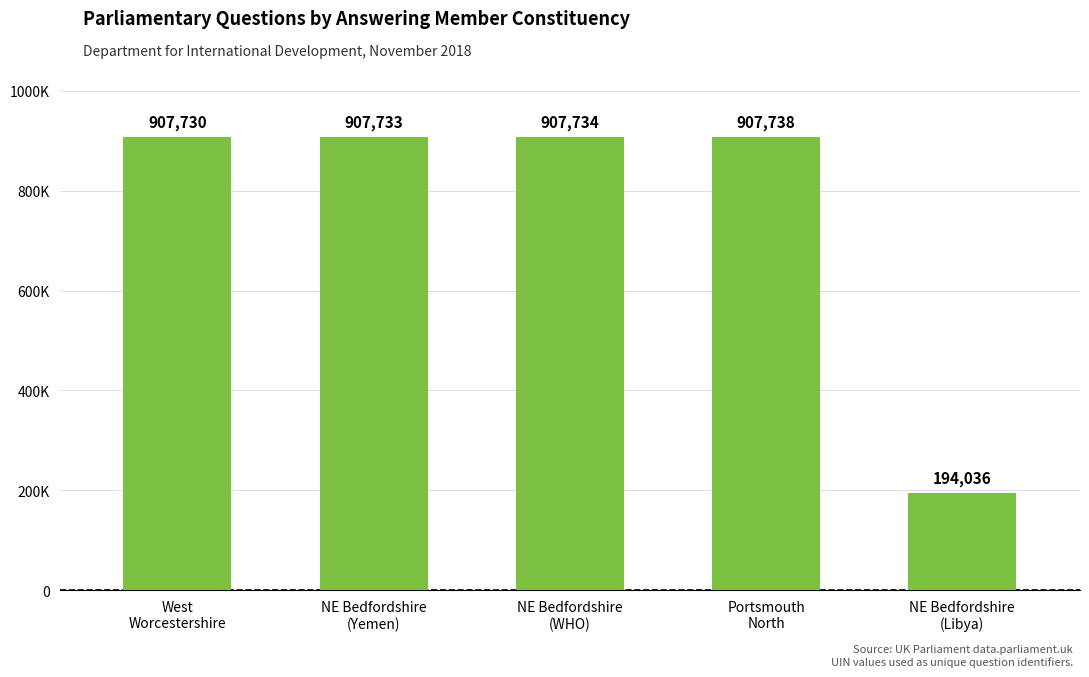

Does the chart contain any negative values?

No